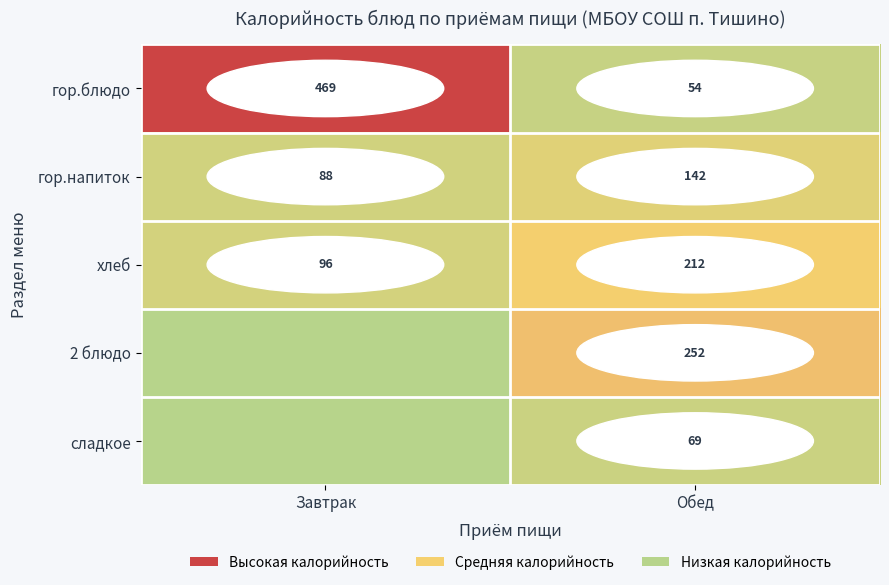

The value of хлеб at Обед is 308.5. True or false?

False